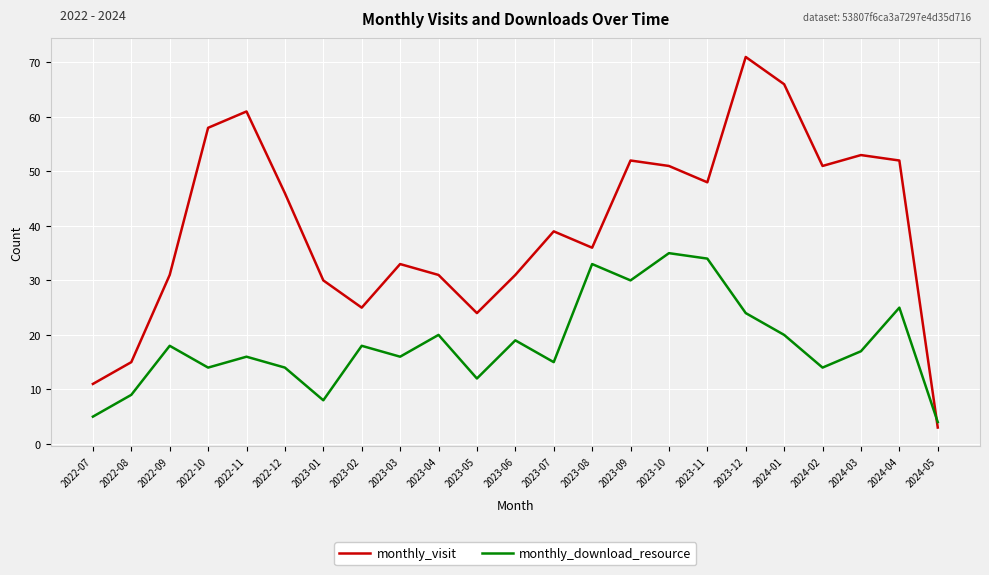

Which series has the largest total across all categories?

monthly_visit